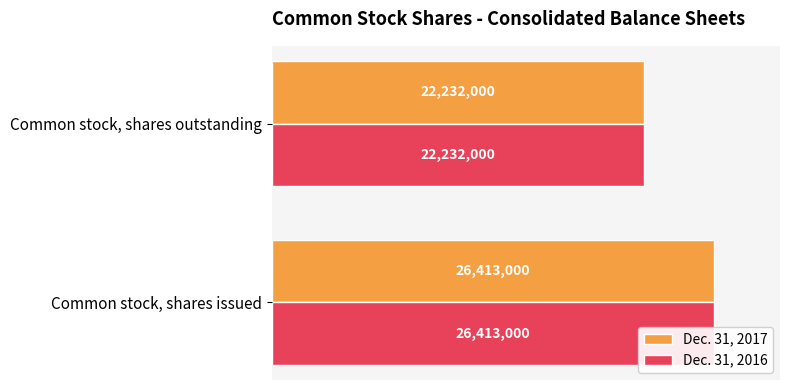

Which series changed the most between Common stock, shares issued and Common stock, shares outstanding?

Dec. 31, 2017